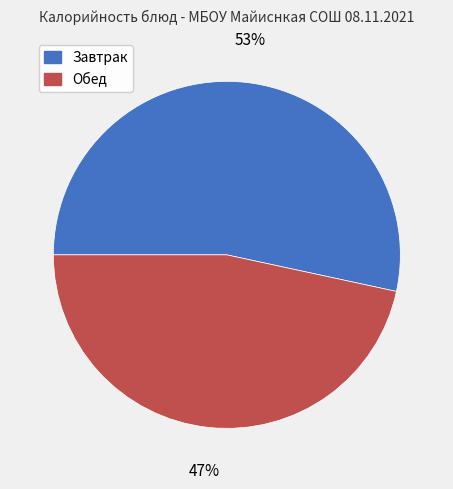

To the nearest percent, what is the average slice percentage?

50%